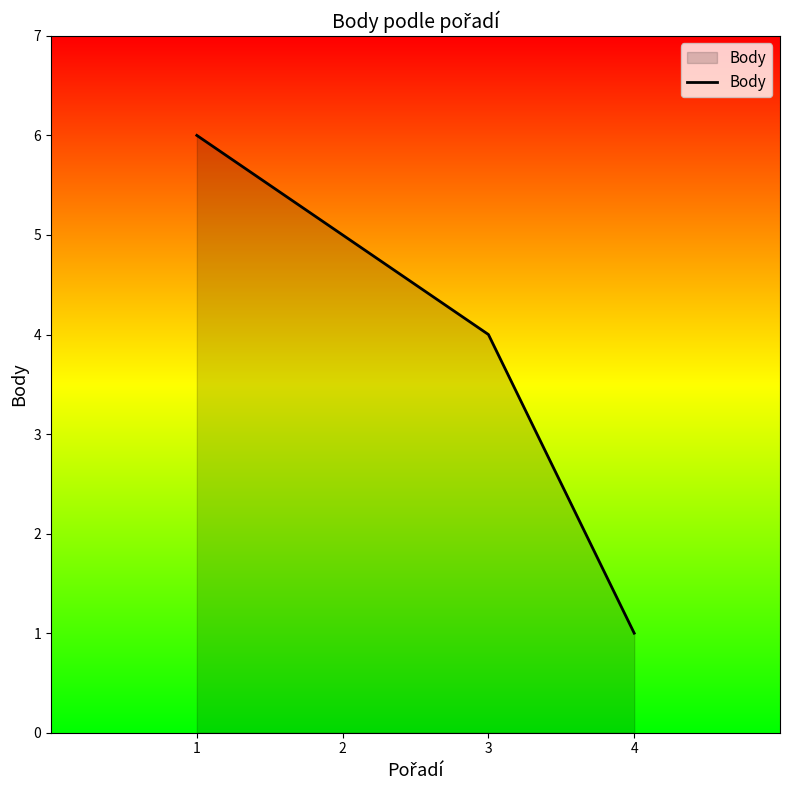

The chart shows a value of 0 at 4. True or false?

False